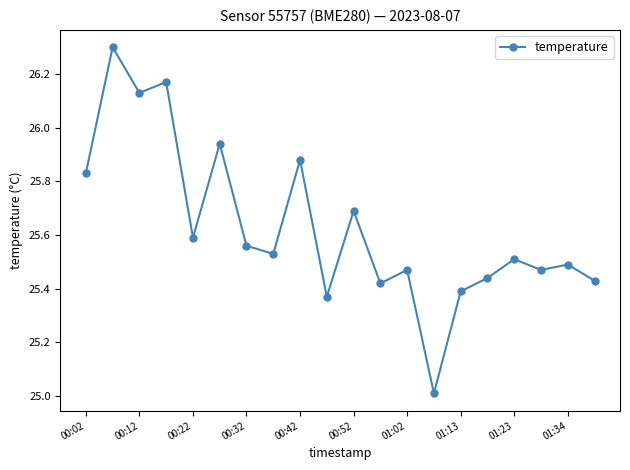

What is the maximum value shown in the chart?

26.3